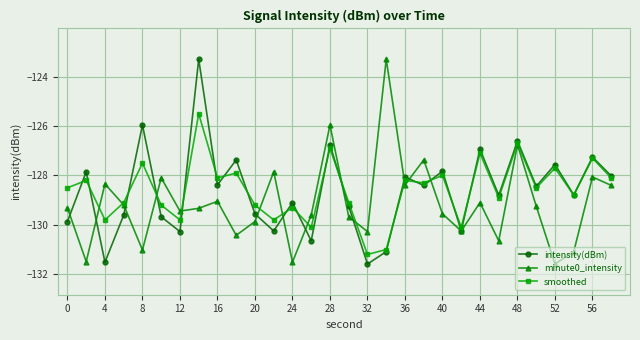

What is the minimum value for intensity(dBm)?

-131.6